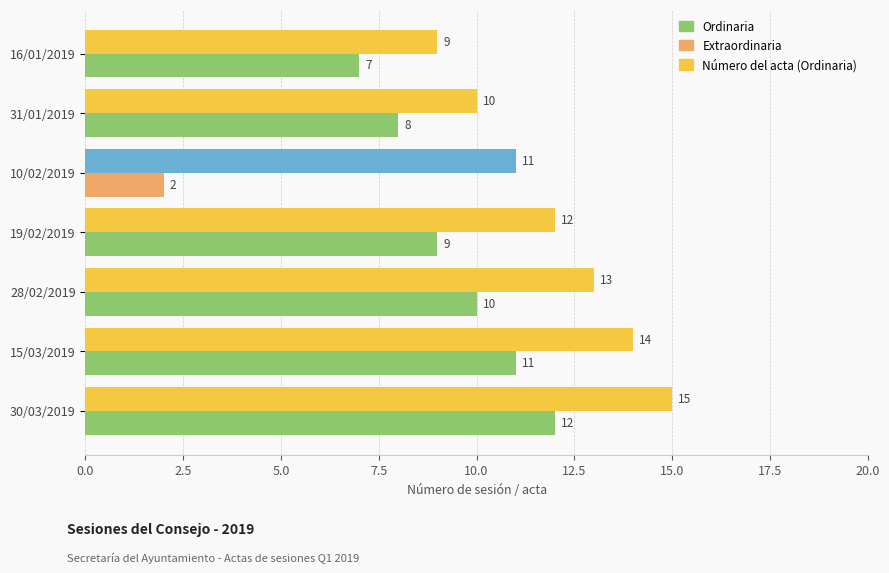

What is the greatest value displayed?

15